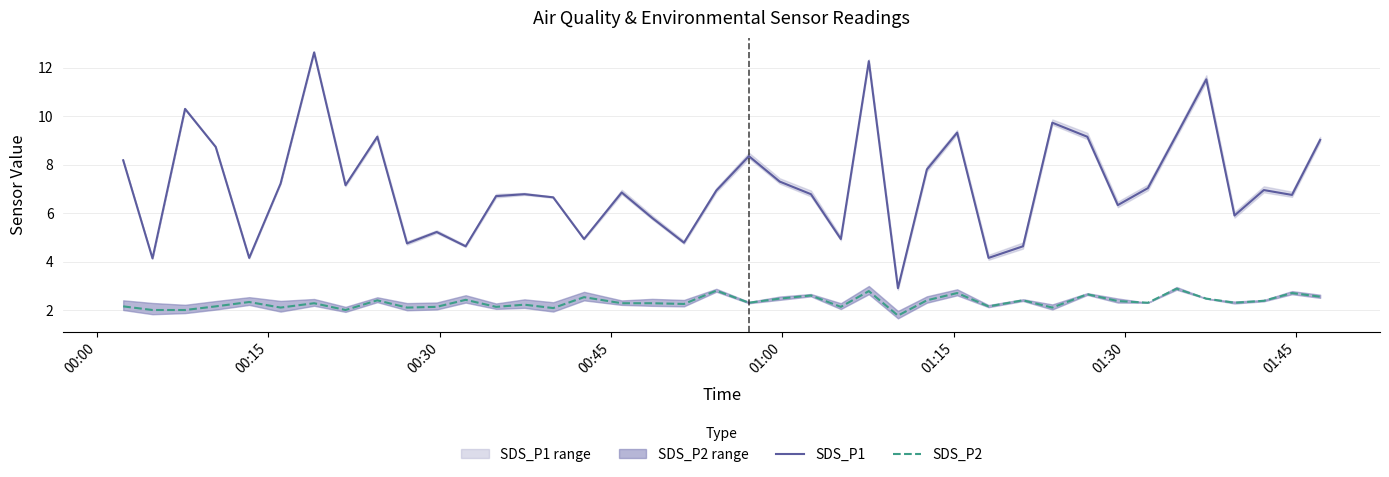

What are all the series names shown in the legend?

SDS_P1, SDS_P2